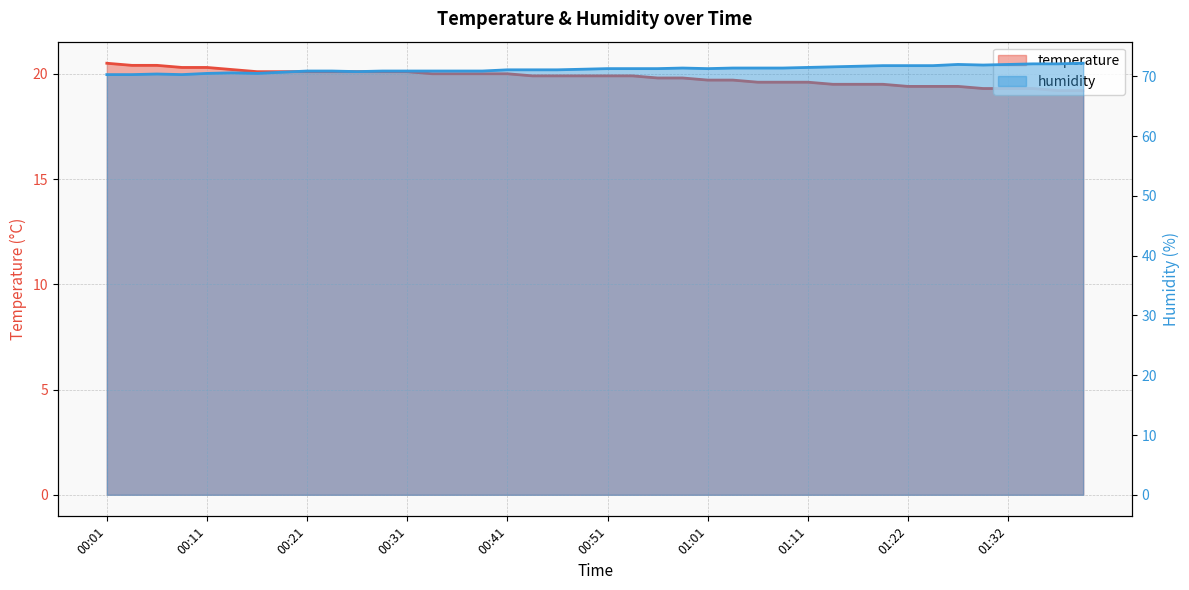

Is it true that humidity equals 124.0 at 01:06?

False